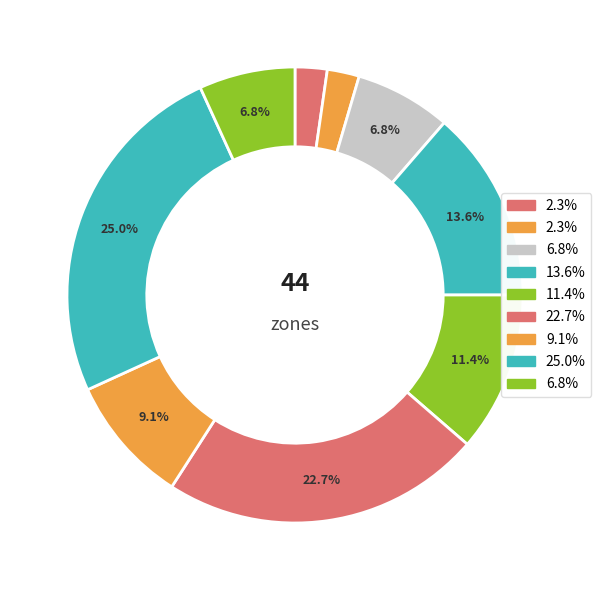

What is the largest slice in the pie chart?

Zone 8